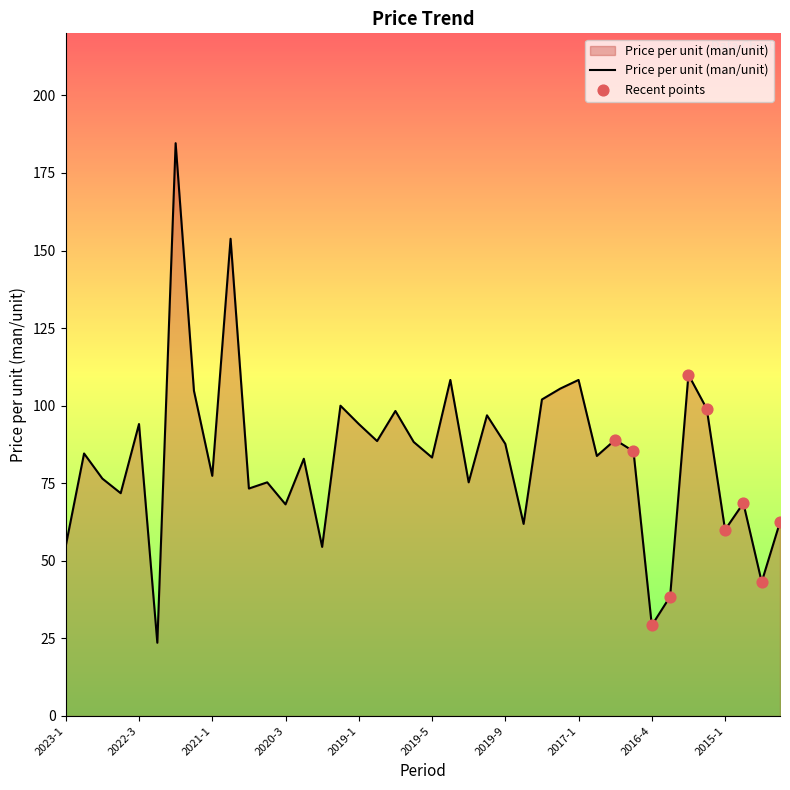

What is the difference between the maximum and minimum values?

161.0